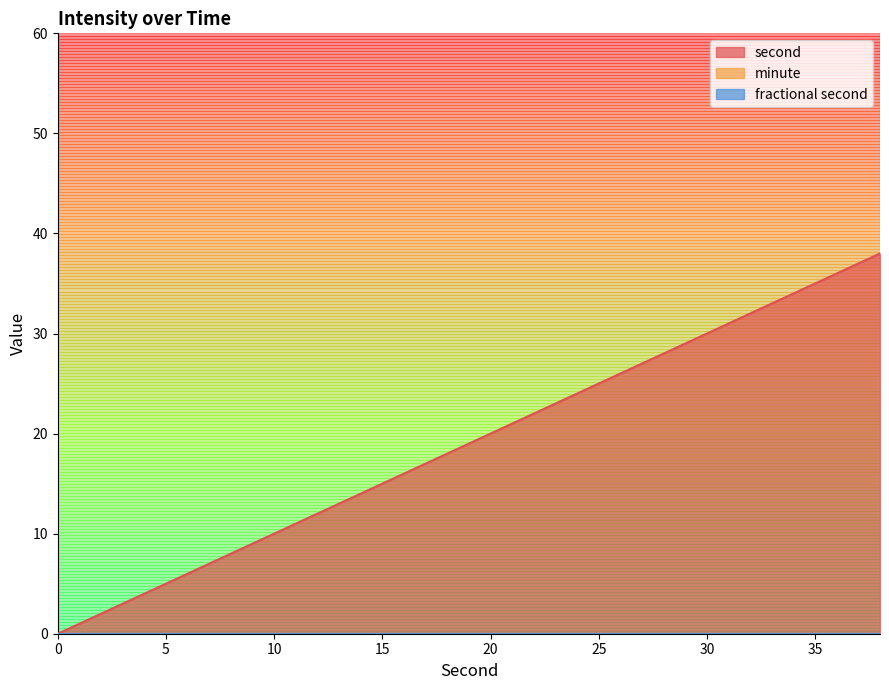

Between 10 and 32, which series saw the biggest shift?

second